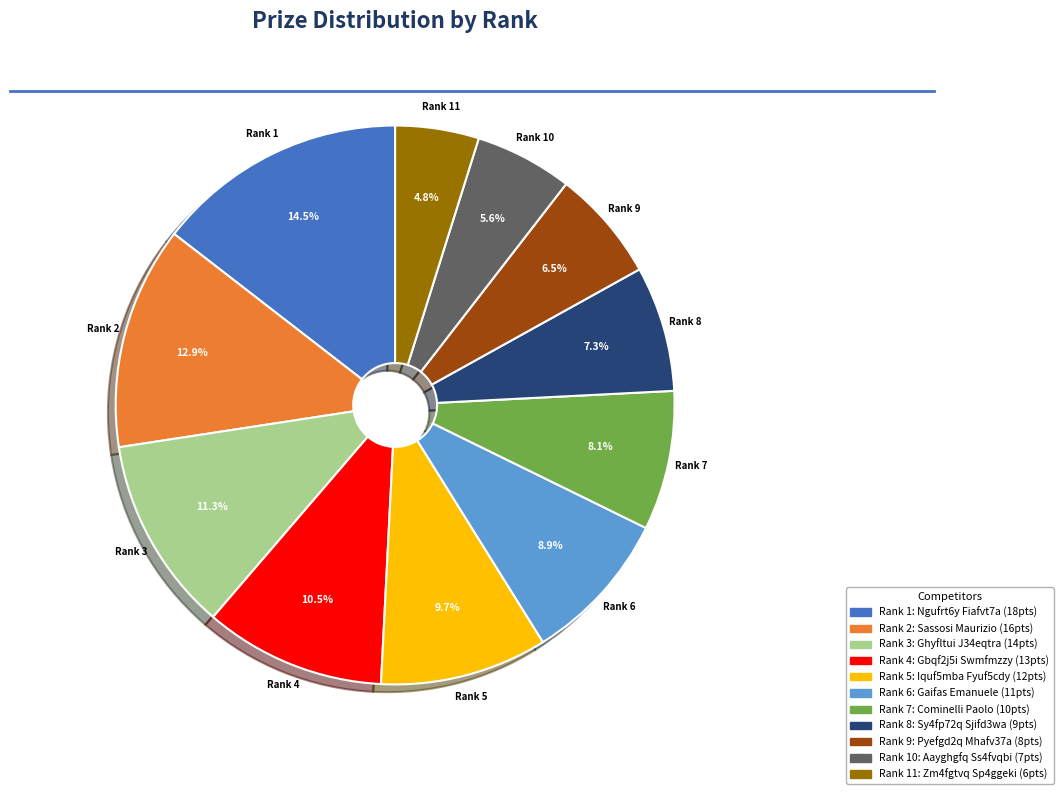

Does any single category account for the majority?

No